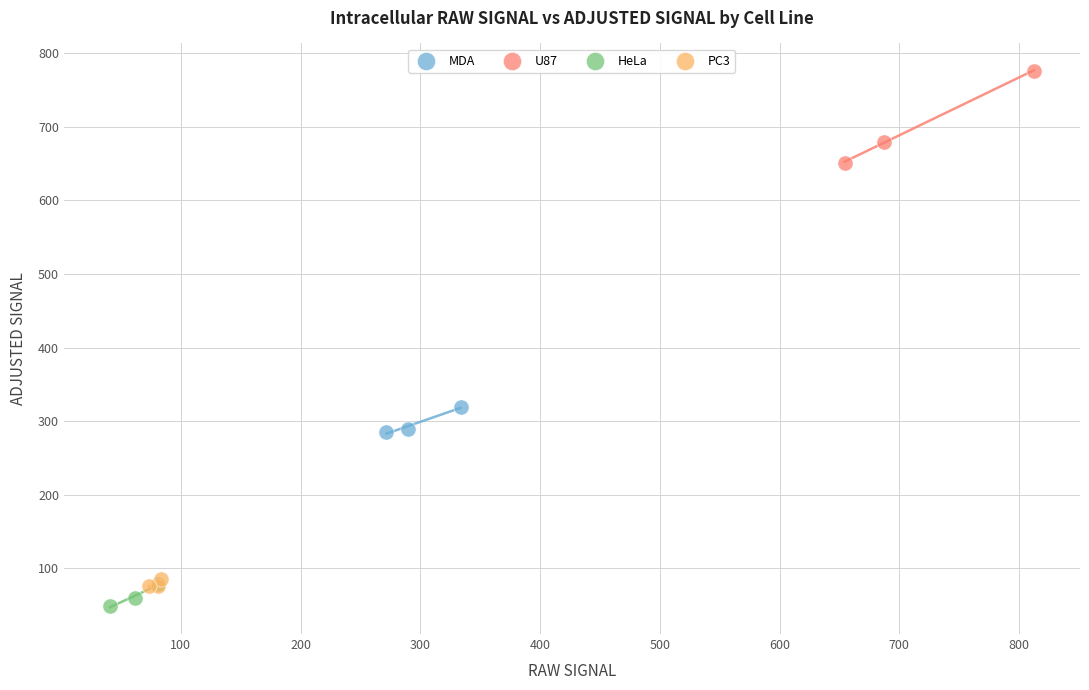

Which series contains the highest Y value?

U87